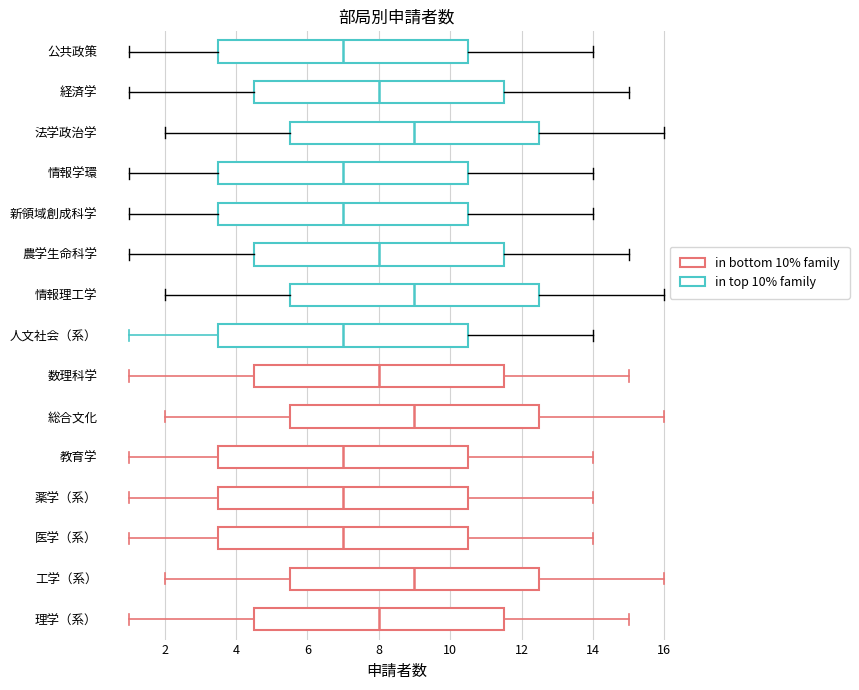

Reading bottom to top, read every box against the x-axis: the position of its median line, the range the box covers, and the ends of its whiskers. The values are not printed on the chart, so give them approximately, as read against the axis.

理学（系）: median 8.0, box 4.6 to 11.6, whiskers 1.0 to 15.0
工学（系）: median 9.0, box 5.6 to 12.6, whiskers 2.0 to 16.0
医学（系）: median 7.0, box 3.6 to 10.6, whiskers 1.0 to 14.0
薬学（系）: median 7.0, box 3.6 to 10.6, whiskers 1.0 to 14.0
教育学: median 7.0, box 3.6 to 10.6, whiskers 1.0 to 14.0
総合文化: median 9.0, box 5.6 to 12.6, whiskers 2.0 to 16.0
数理科学: median 8.0, box 4.6 to 11.6, whiskers 1.0 to 15.0
人文社会（系）: median 7.0, box 3.6 to 10.6, whiskers 1.0 to 14.0
情報理工学: median 9.0, box 5.6 to 12.6, whiskers 2.0 to 16.0
農学生命科学: median 8.0, box 4.6 to 11.6, whiskers 1.0 to 15.0
新領域創成科学: median 7.0, box 3.6 to 10.6, whiskers 1.0 to 14.0
情報学環: median 7.0, box 3.6 to 10.6, whiskers 1.0 to 14.0
法学政治学: median 9.0, box 5.6 to 12.6, whiskers 2.0 to 16.0
経済学: median 8.0, box 4.6 to 11.6, whiskers 1.0 to 15.0
公共政策: median 7.0, box 3.6 to 10.6, whiskers 1.0 to 14.0